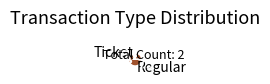

How many slices are in this pie chart?

2